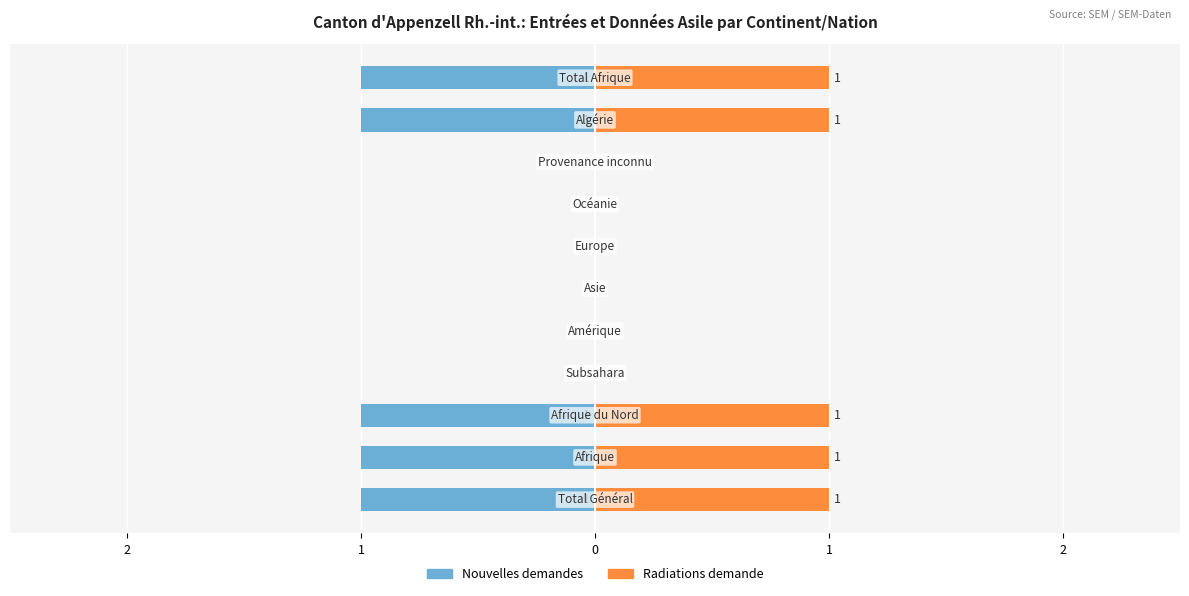

Is the value of Nouvelles demandes at 5 greater than the value of Radiations demande at 1?

No